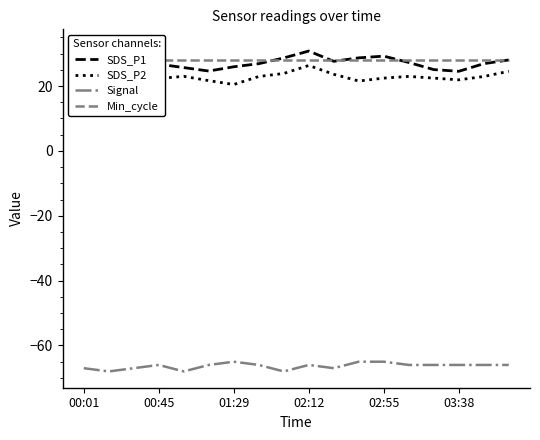

What value does the Min_cycle series have at 11?

28.0